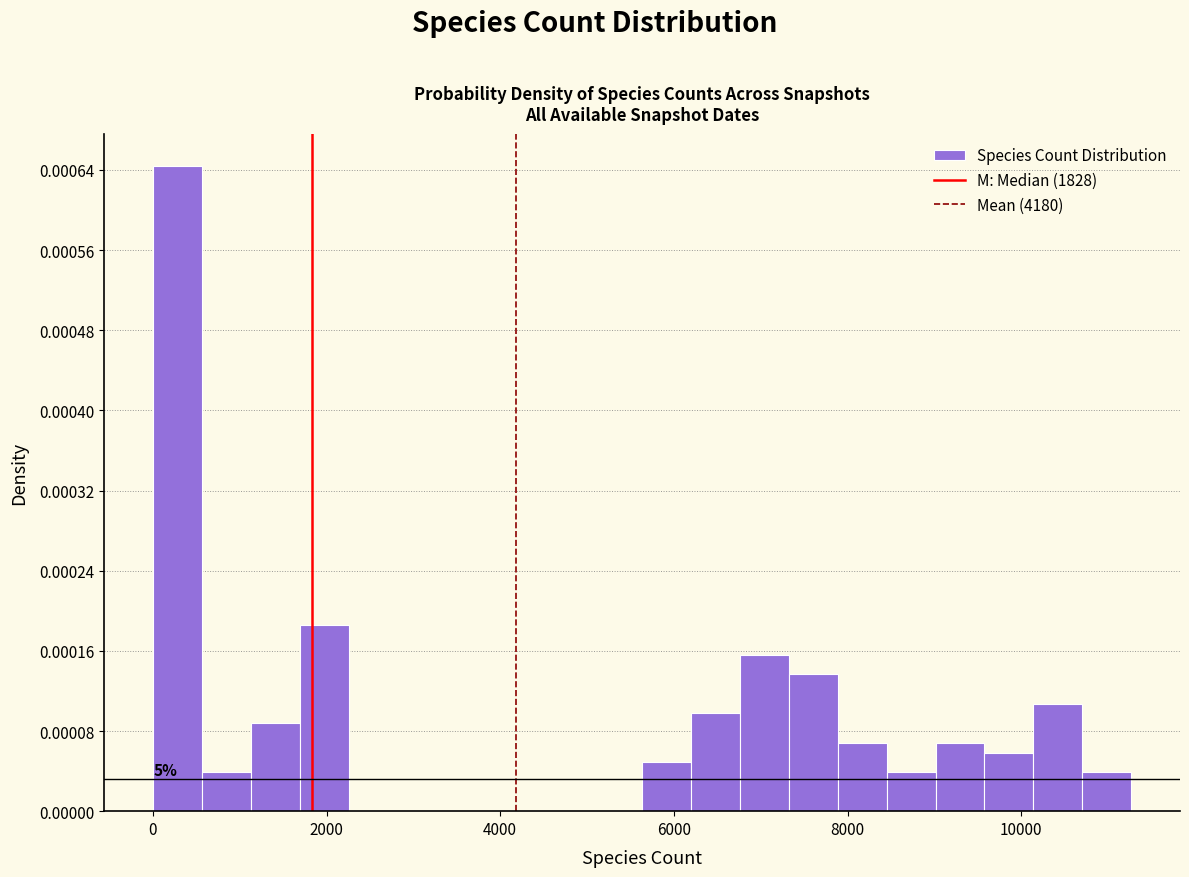

Around what value on the x-axis is the tallest bar? Give the approximate position of its centre, as read against the axis.

200